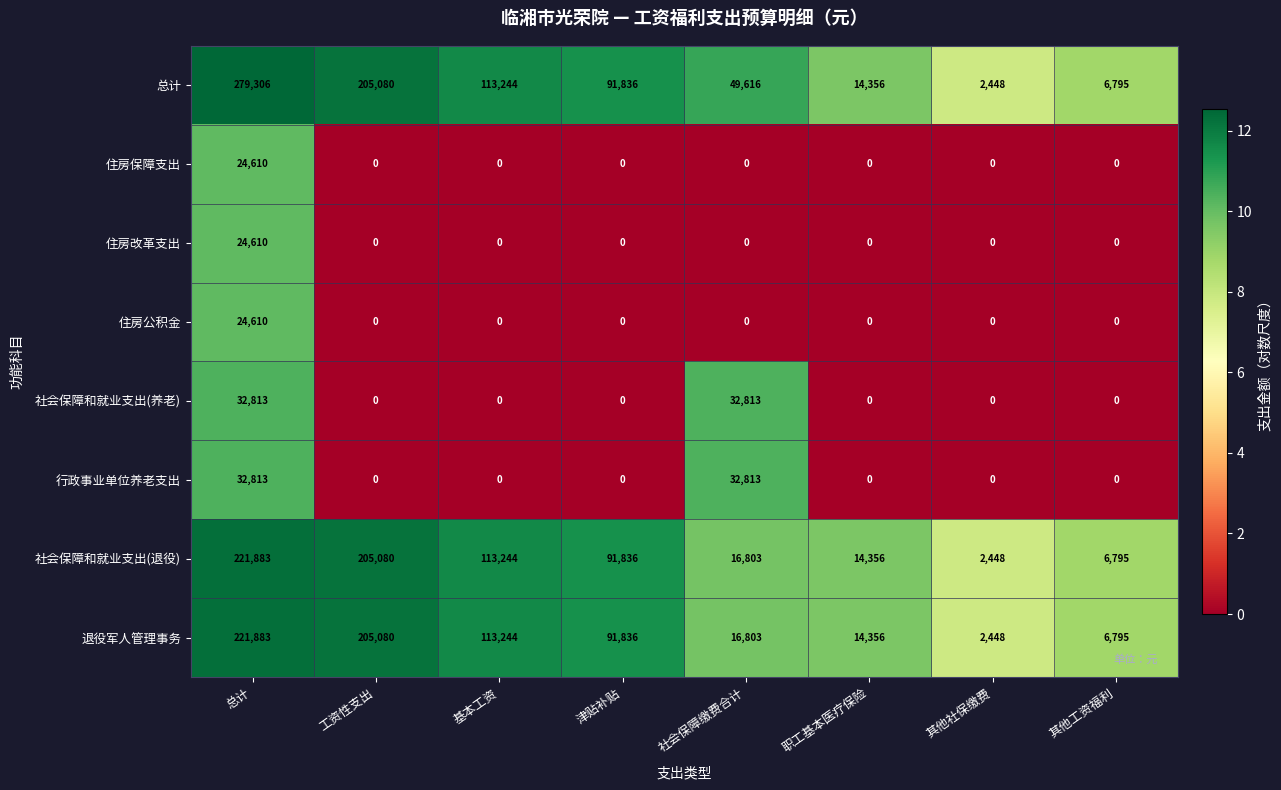

Which series has the widest spread of values?

总计